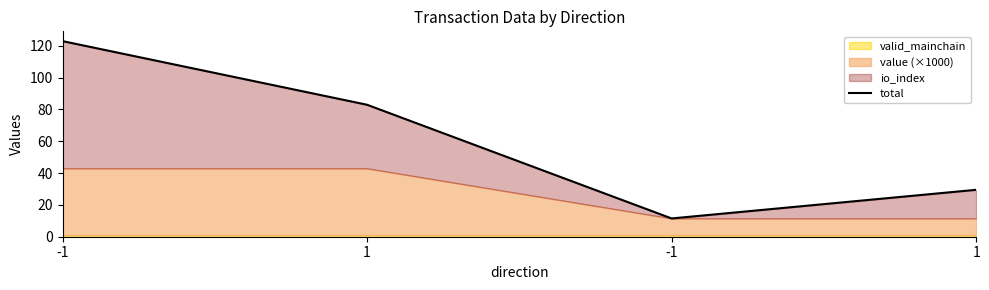

What is the change in value from 1 to -1?

-71.5